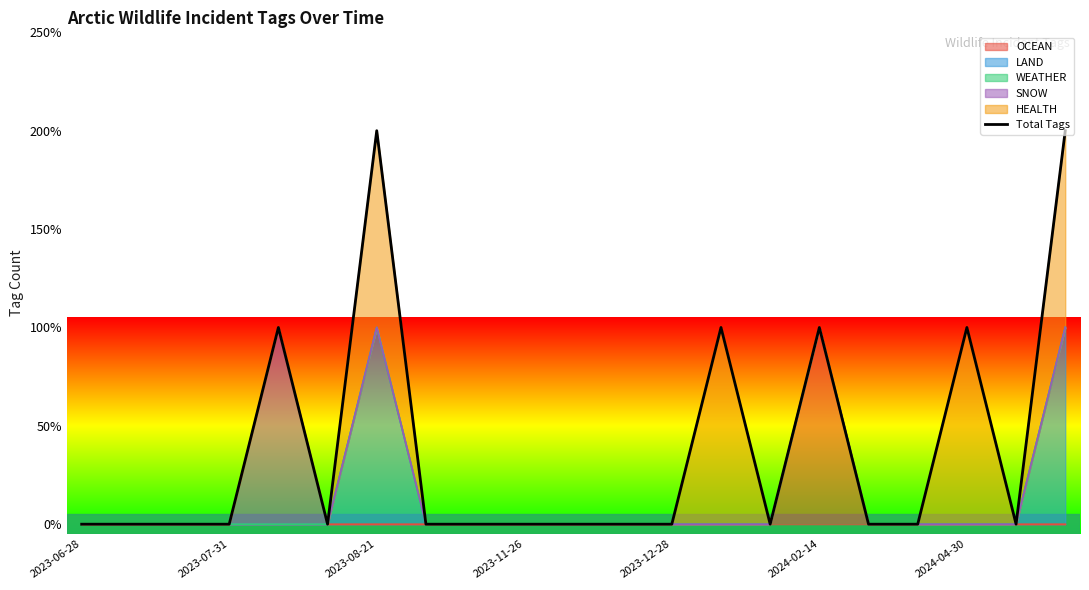

Which category has the lowest value across all series?

2023-06-28